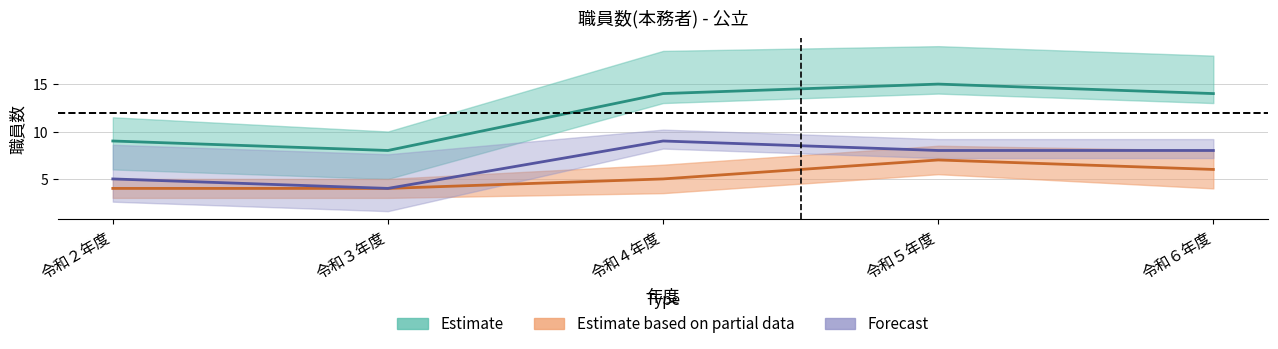

What is the total value across all series at 令和３年度?

16